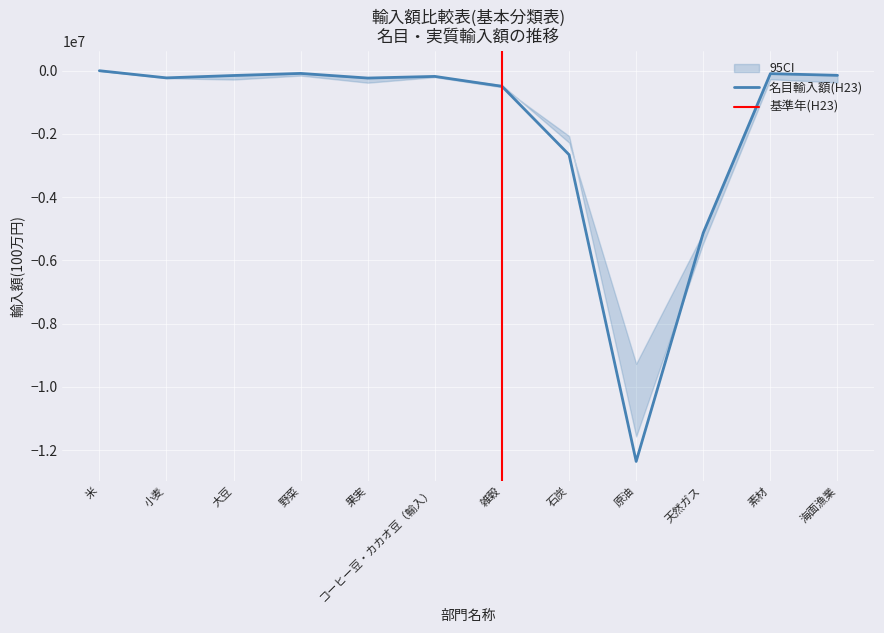

How many interior local valleys does the 名目H23 series have?

3